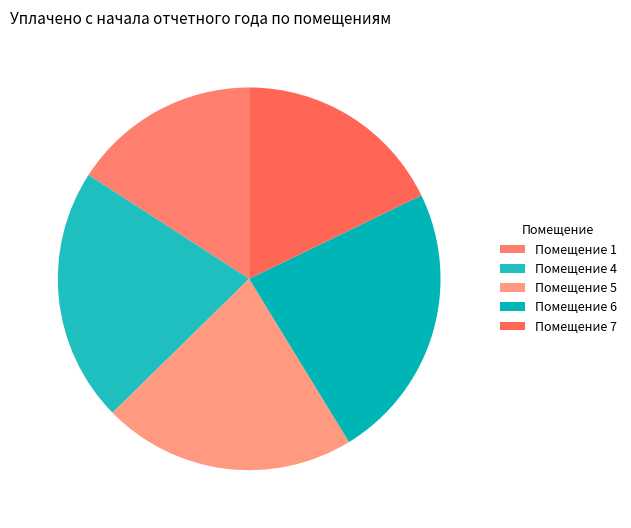

Which slice is the largest?

Помещение 6